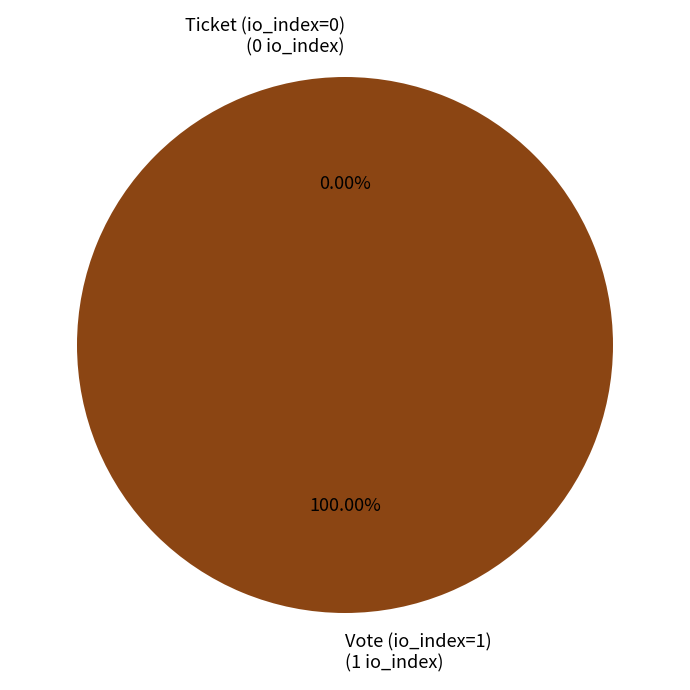

What is the majority slice?

Vote (io_index=1)